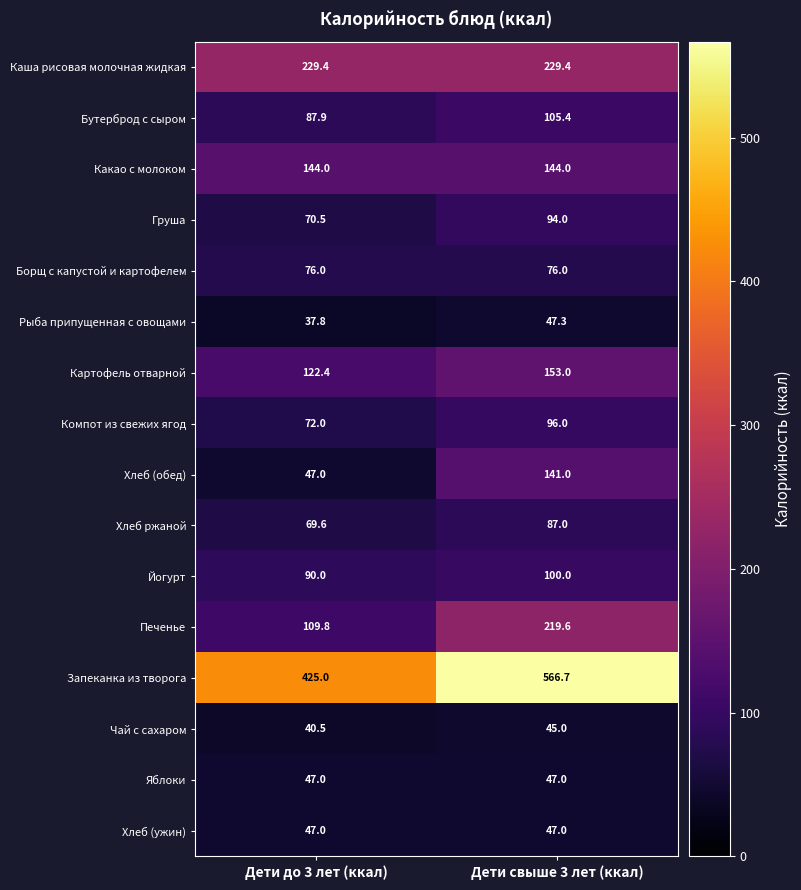

List the labels in order of Йогурт value, smallest first.

Дети до 3 лет (ккал), Дети свыше 3 лет (ккал)